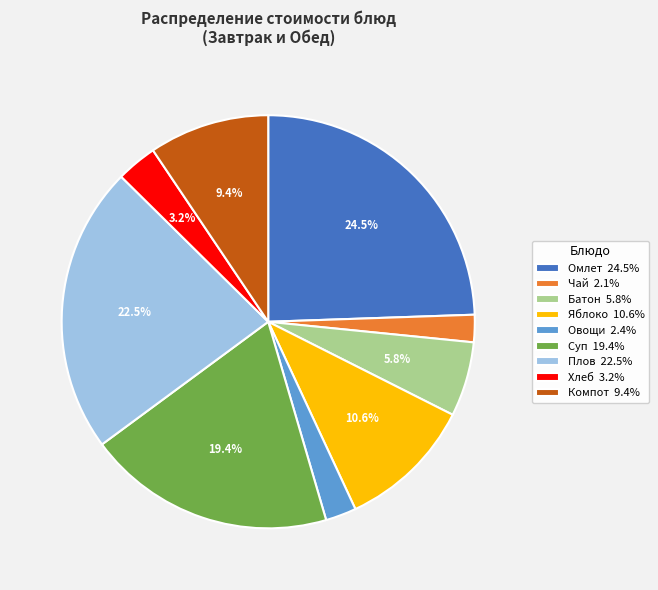

What portion of the pie excludes Компот 9.4%?

90.6%